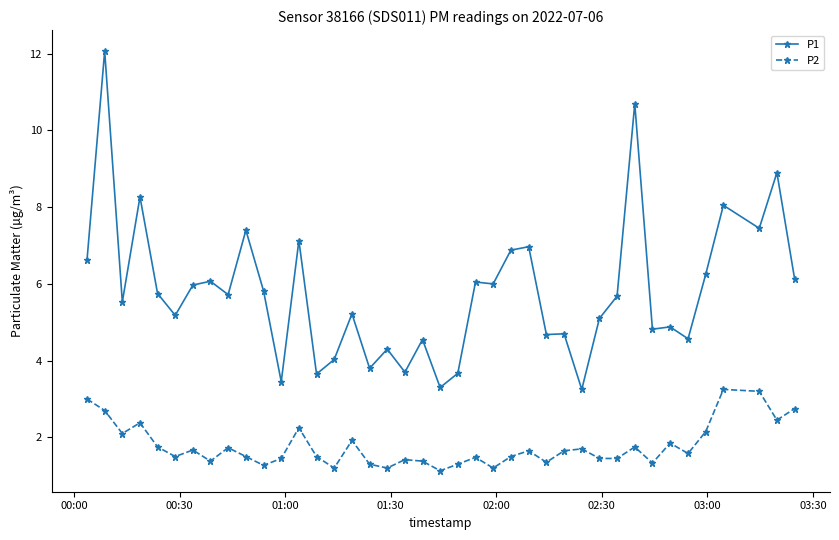

Rank the series by their average value, from highest to lowest.

P1, P2